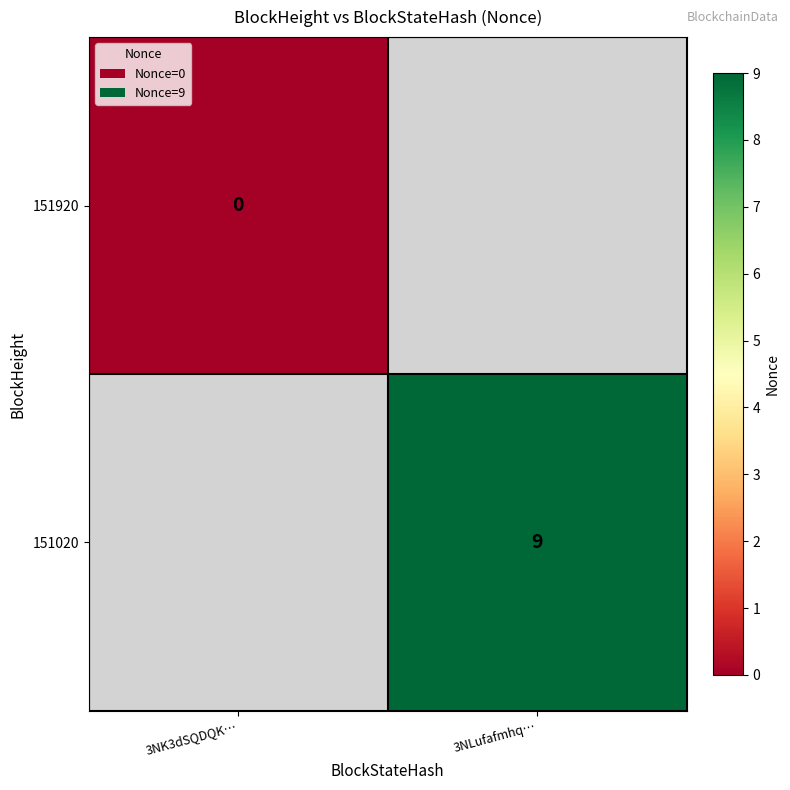

What is the greatest value displayed?

9.0